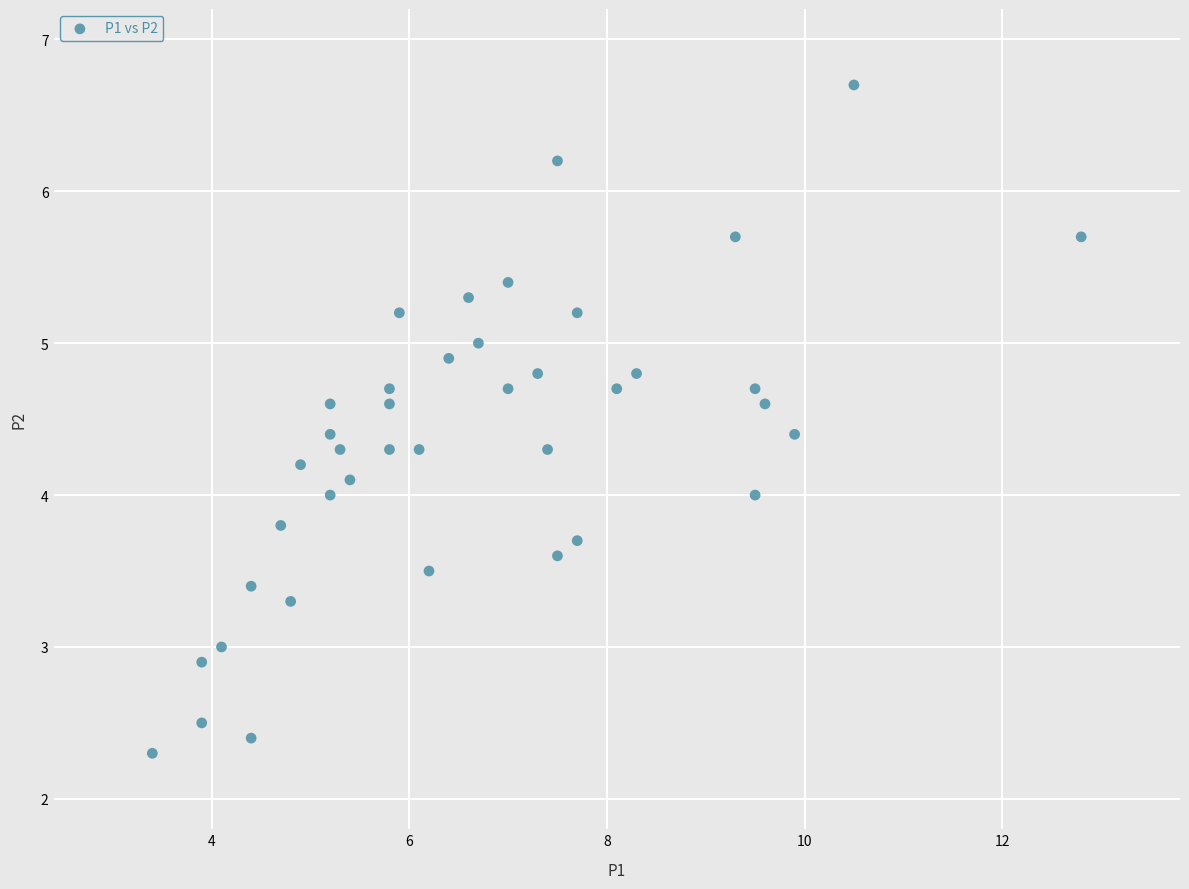

What is the range of X values (max minus min)?

9.4